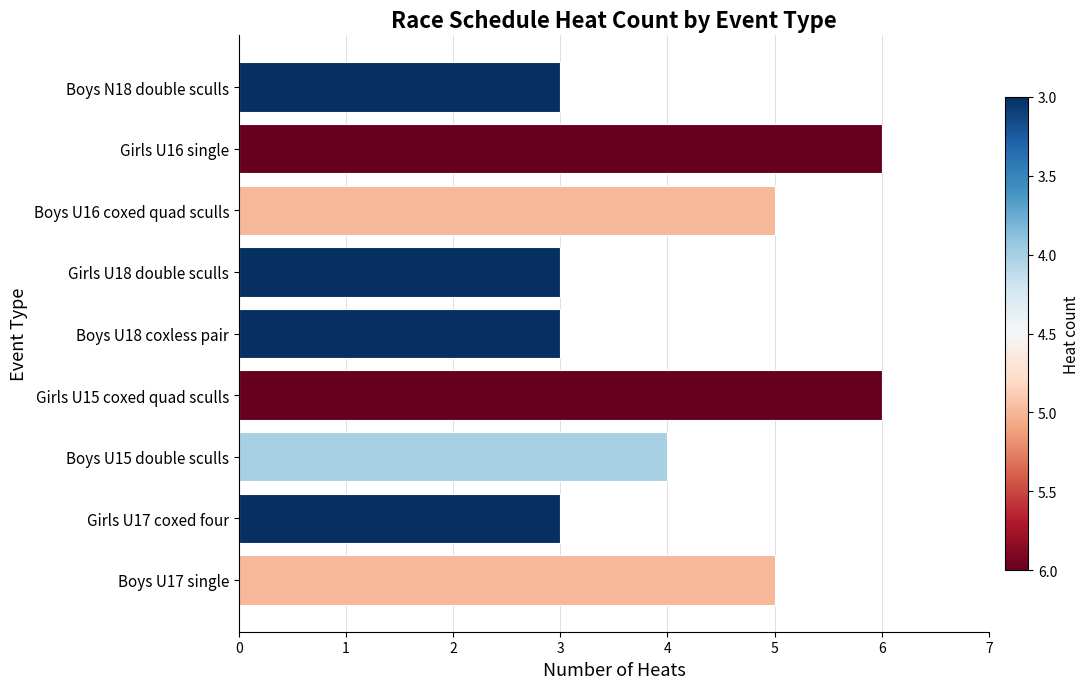

Reading top to bottom, list all the values displayed in this chart.

3	6	5	3	3	6	4	3	5